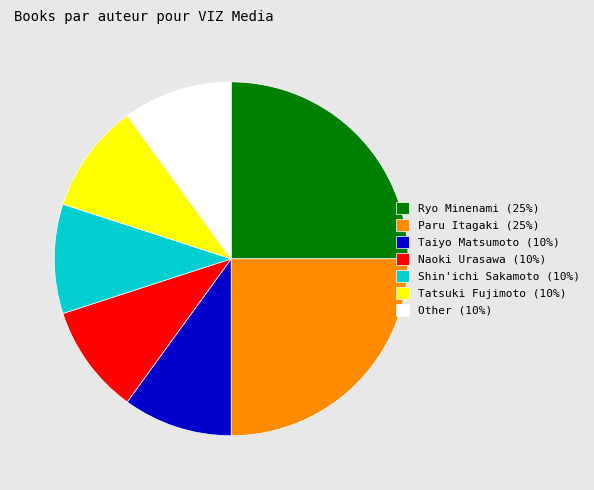

Is Taiyo Matsumoto (10%) the majority of the pie?

No